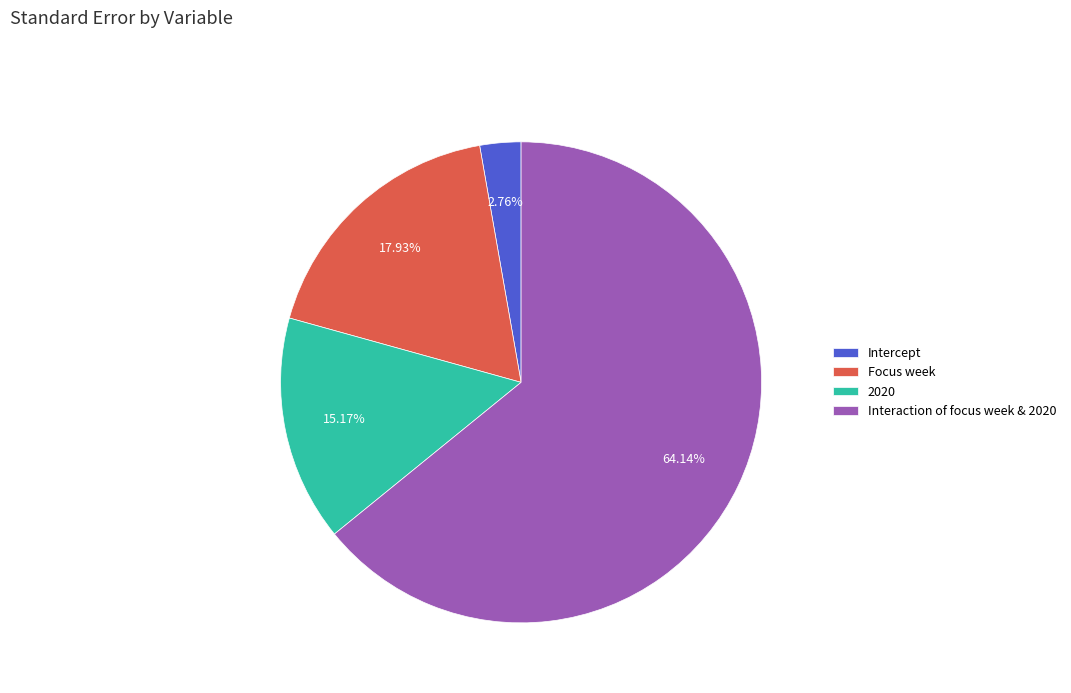

Is it true that Focus week is 18% of the pie?

True